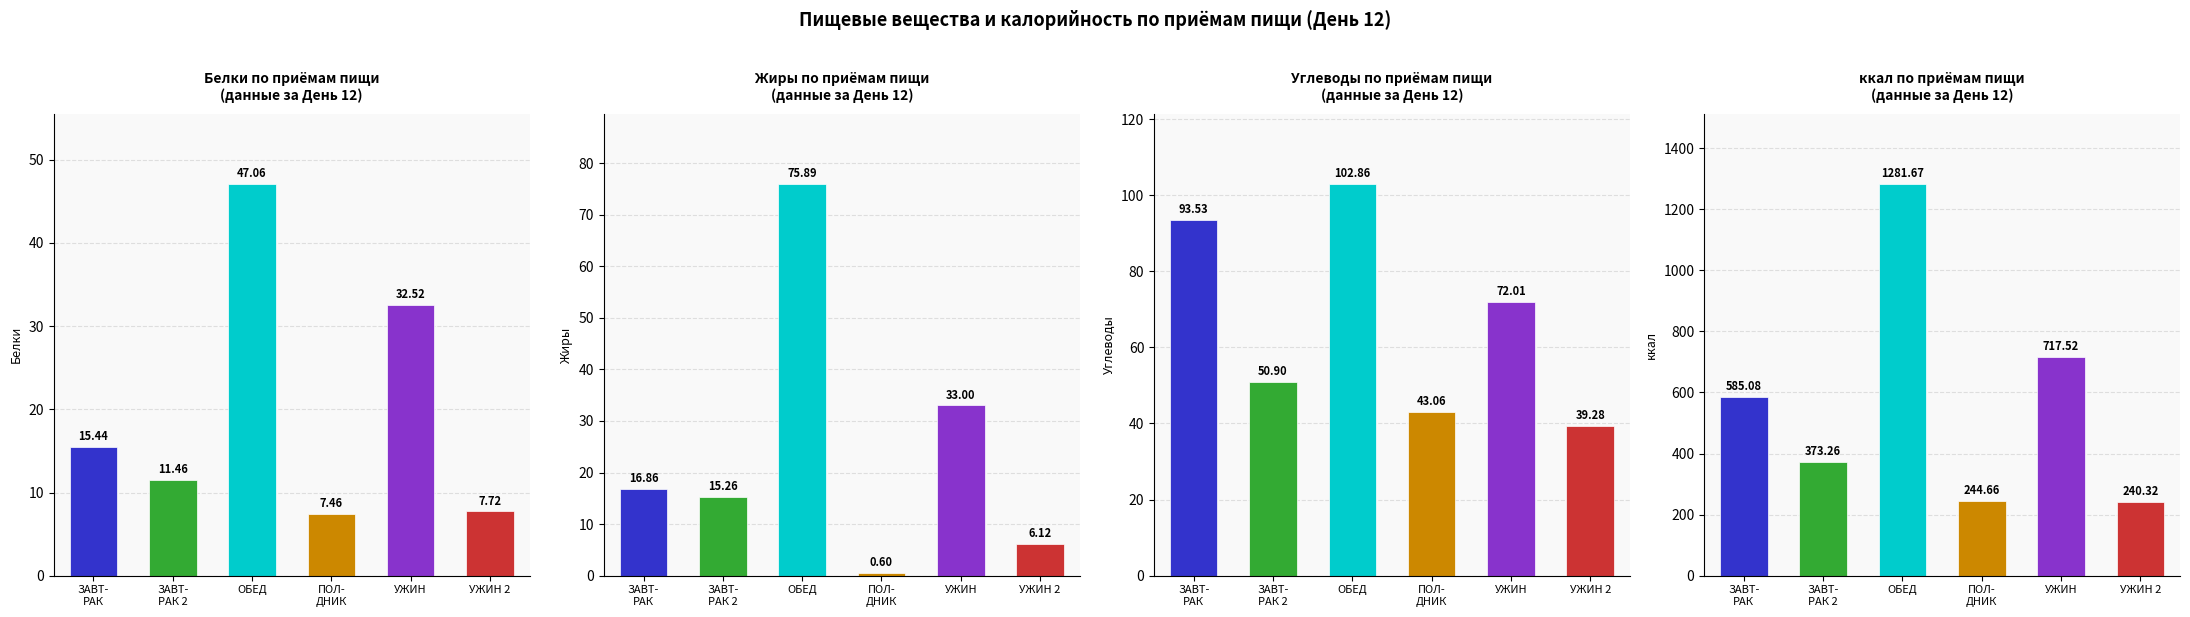

Which category has the lowest value in the Углеводы series?

УЖИН 2